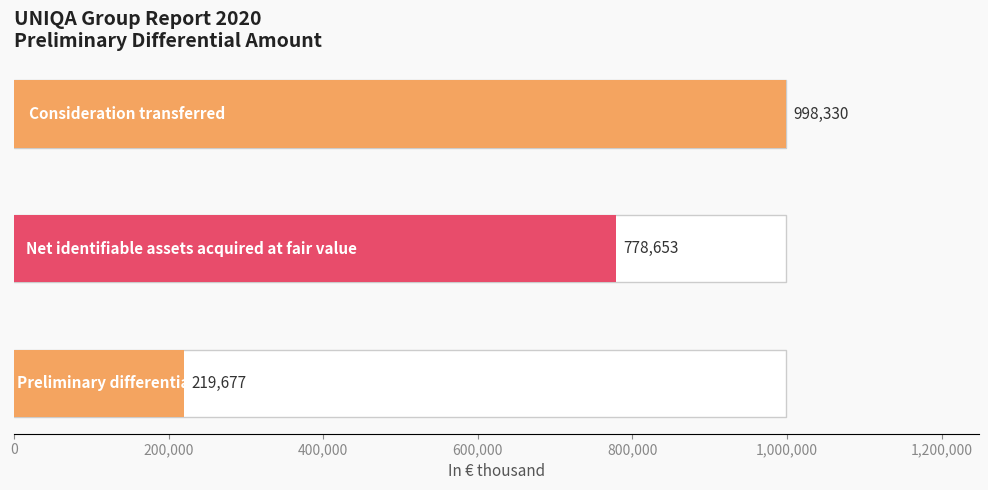

Between Net identifiable assets acquired at fair value and Preliminary differential amount, which is larger?

Net identifiable assets acquired at fair value